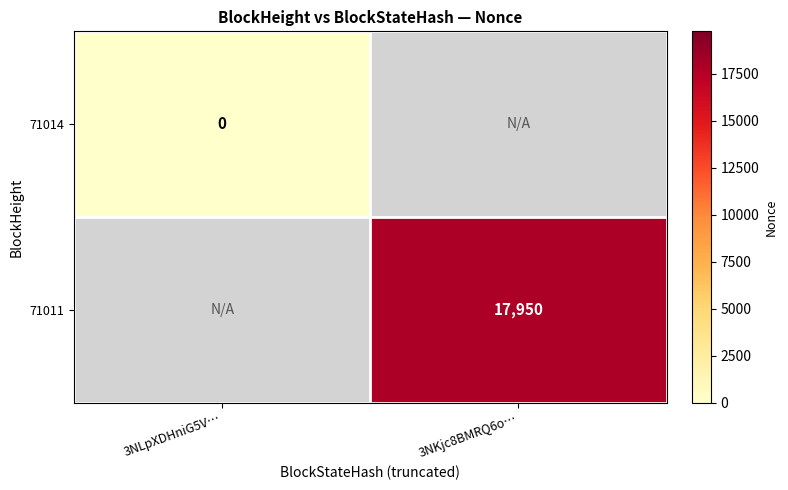

Is the value of 71014 at 3NLpXDHniG5V… greater than the value of 71011 at 3NKjc8BMRQ6o…?

No